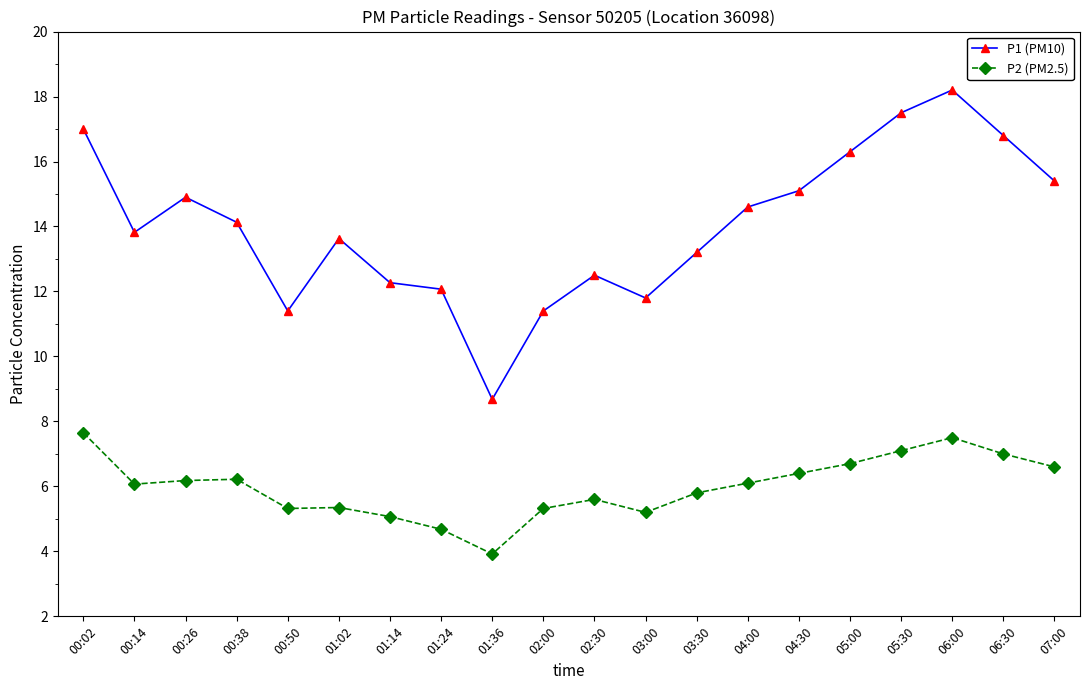

True or false: P1 (PM10) and P2 (PM2.5) cross at least once.

False